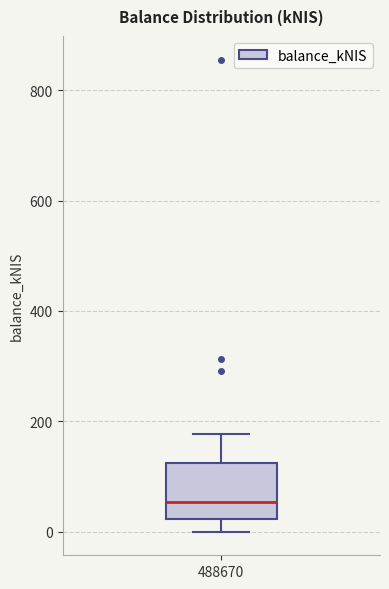

Where does the lower whisker of the box at x = 488670 end on the y-axis? The values are not printed on the chart, so give them approximately, as read against the axis.

0